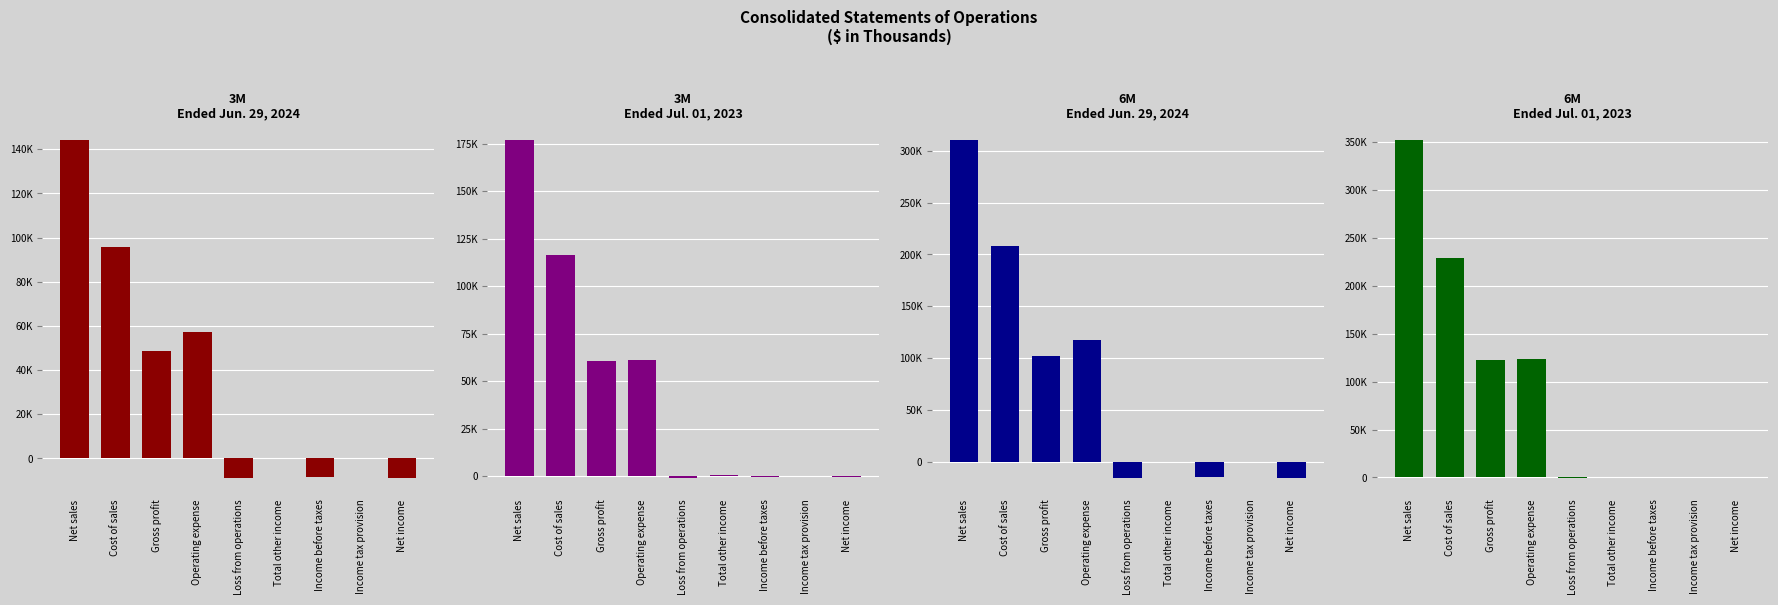

At how many categories does at least one series exceed -1528?

9